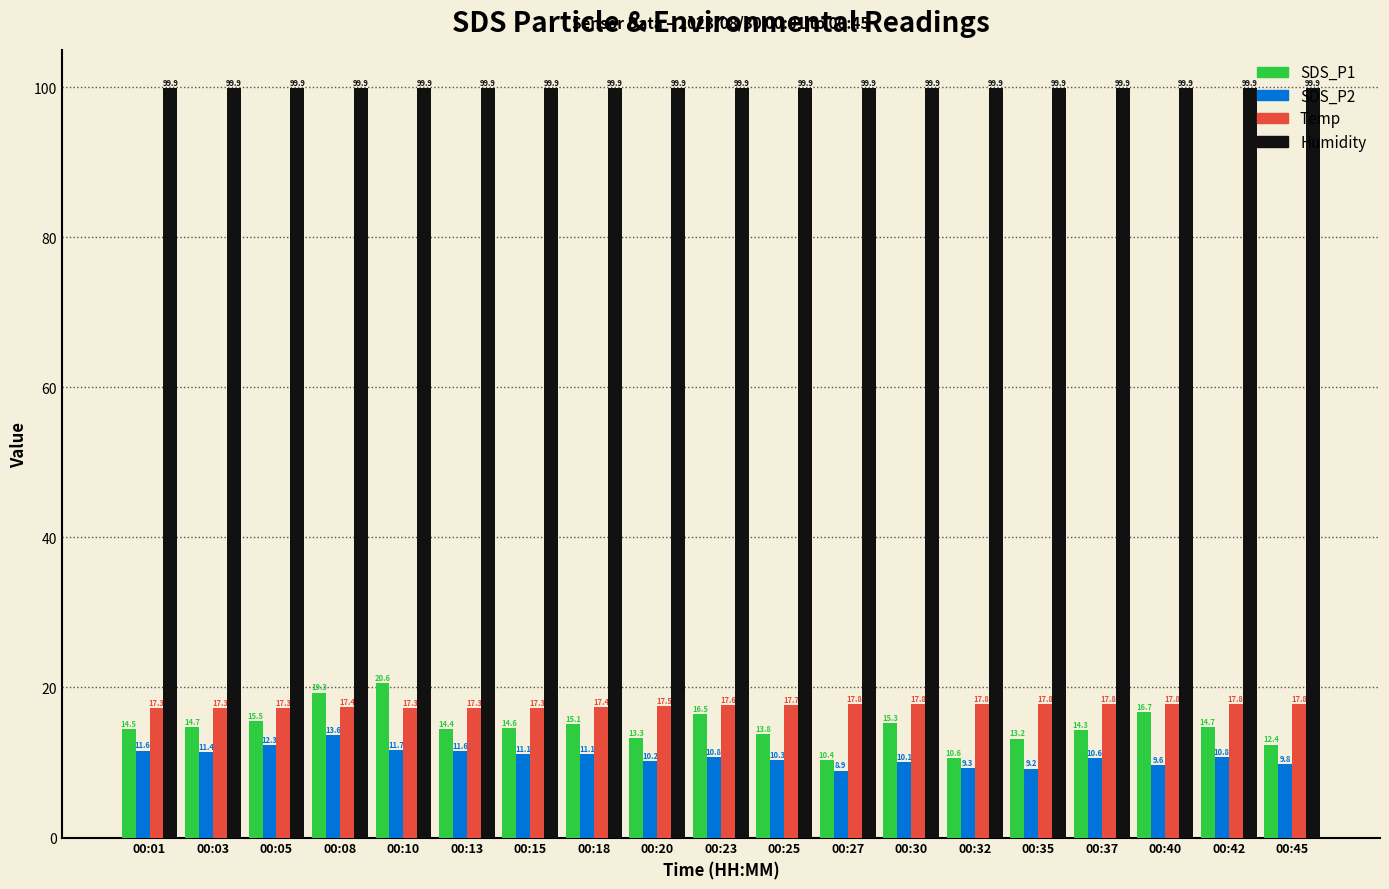

What is the difference between the maximum and minimum values in the SDS_P1 series?

10.2